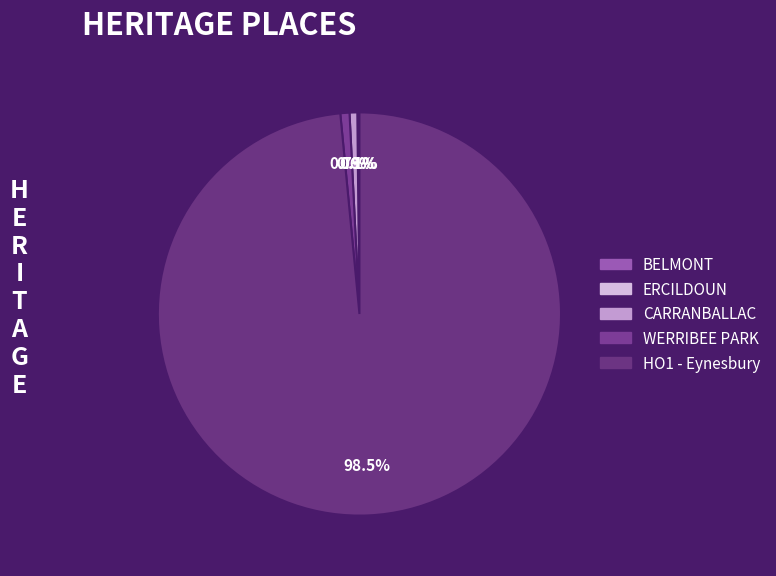

Is the sum of BELMONT and HO1 - Eynesbury greater than half?

Yes